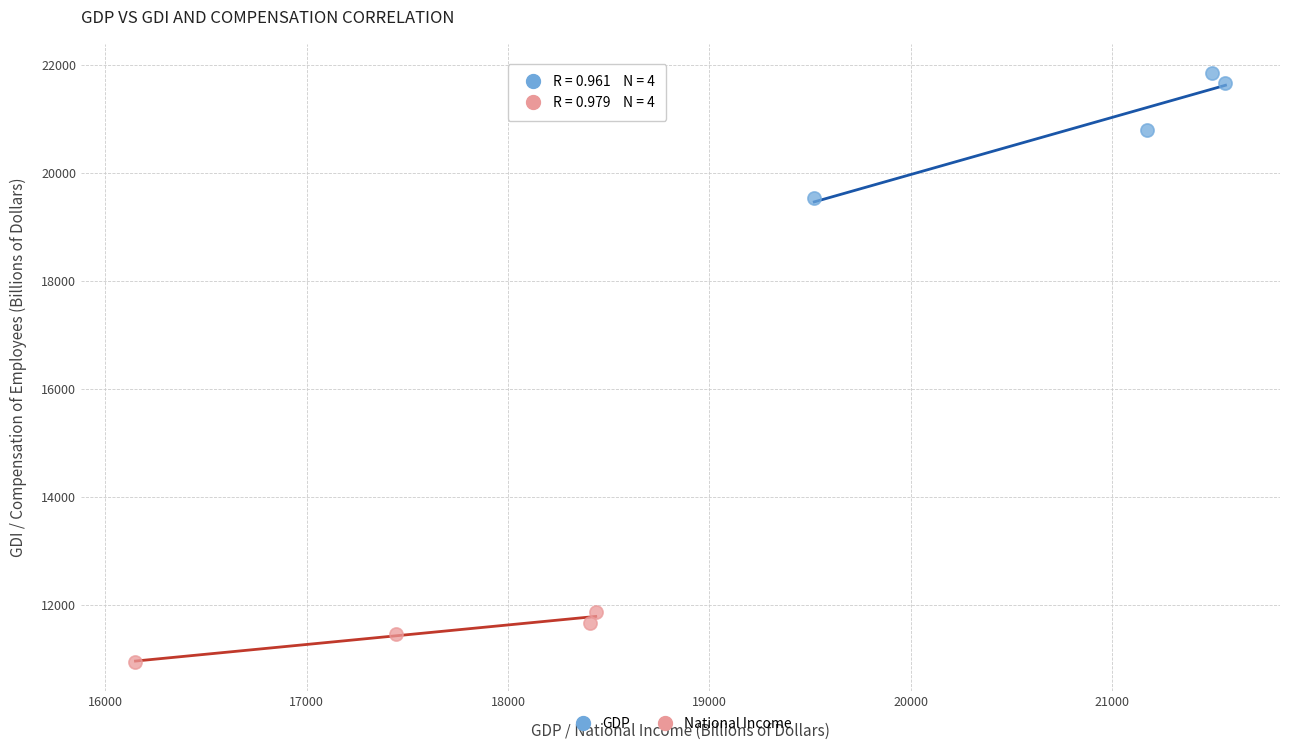

What are all the series names shown in the legend?

GDP, National Income